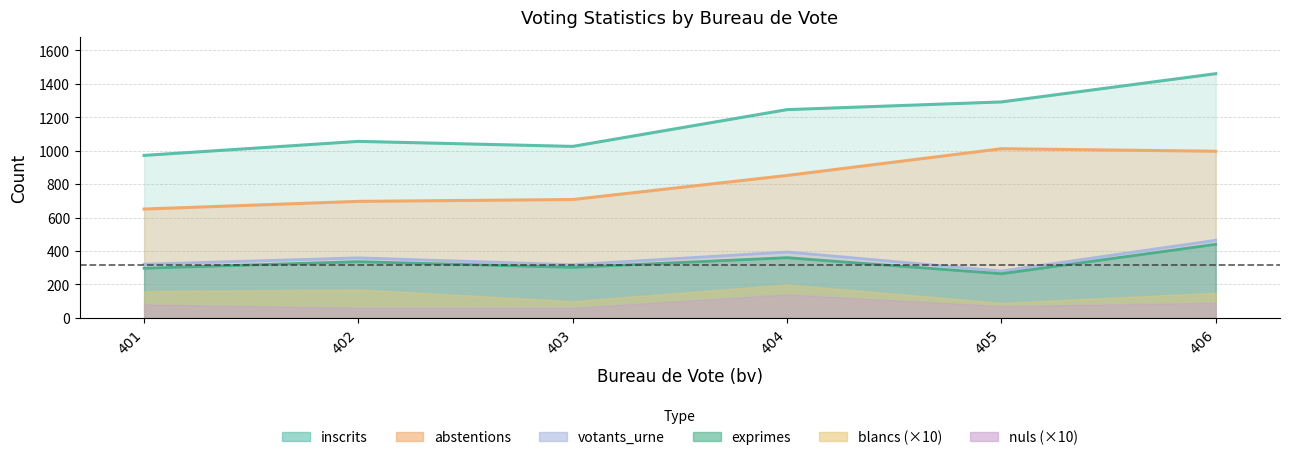

What is the difference between the second highest and second lowest values in the exprimes series?

63